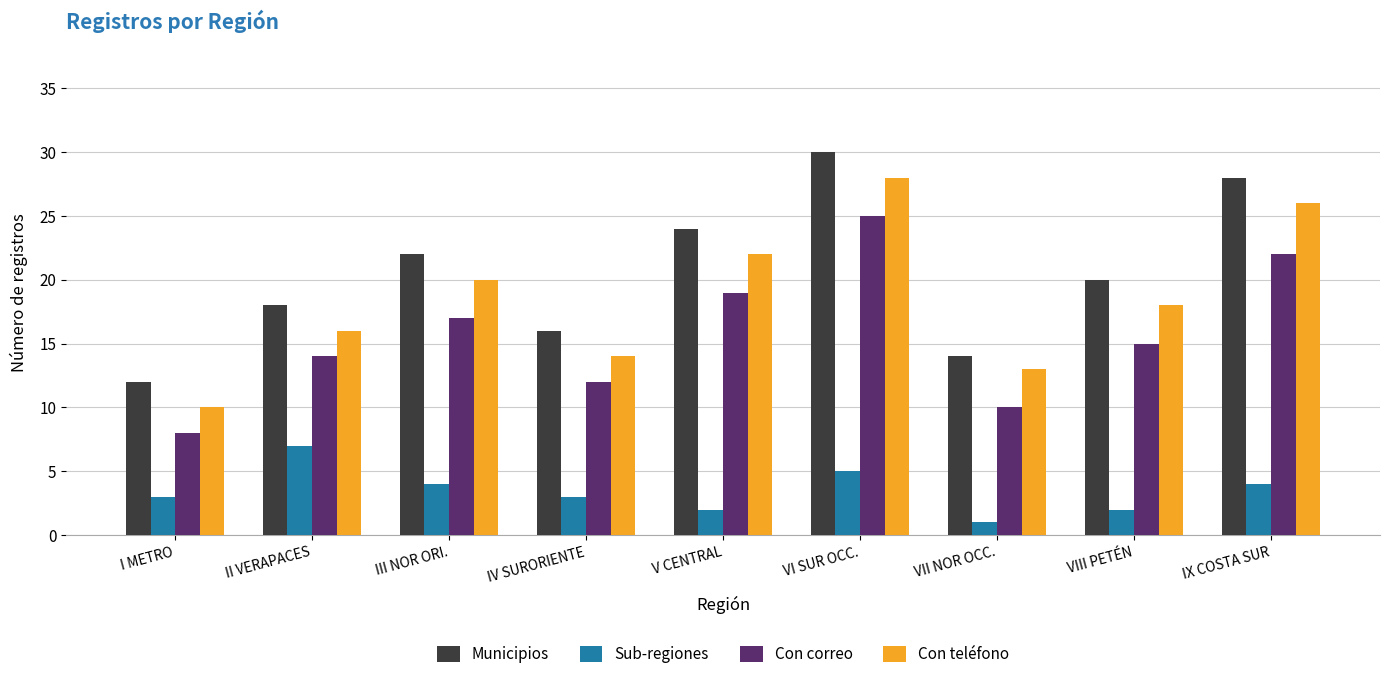

The Con correo series shows 34 at IX COSTA SUR. True or false?

False